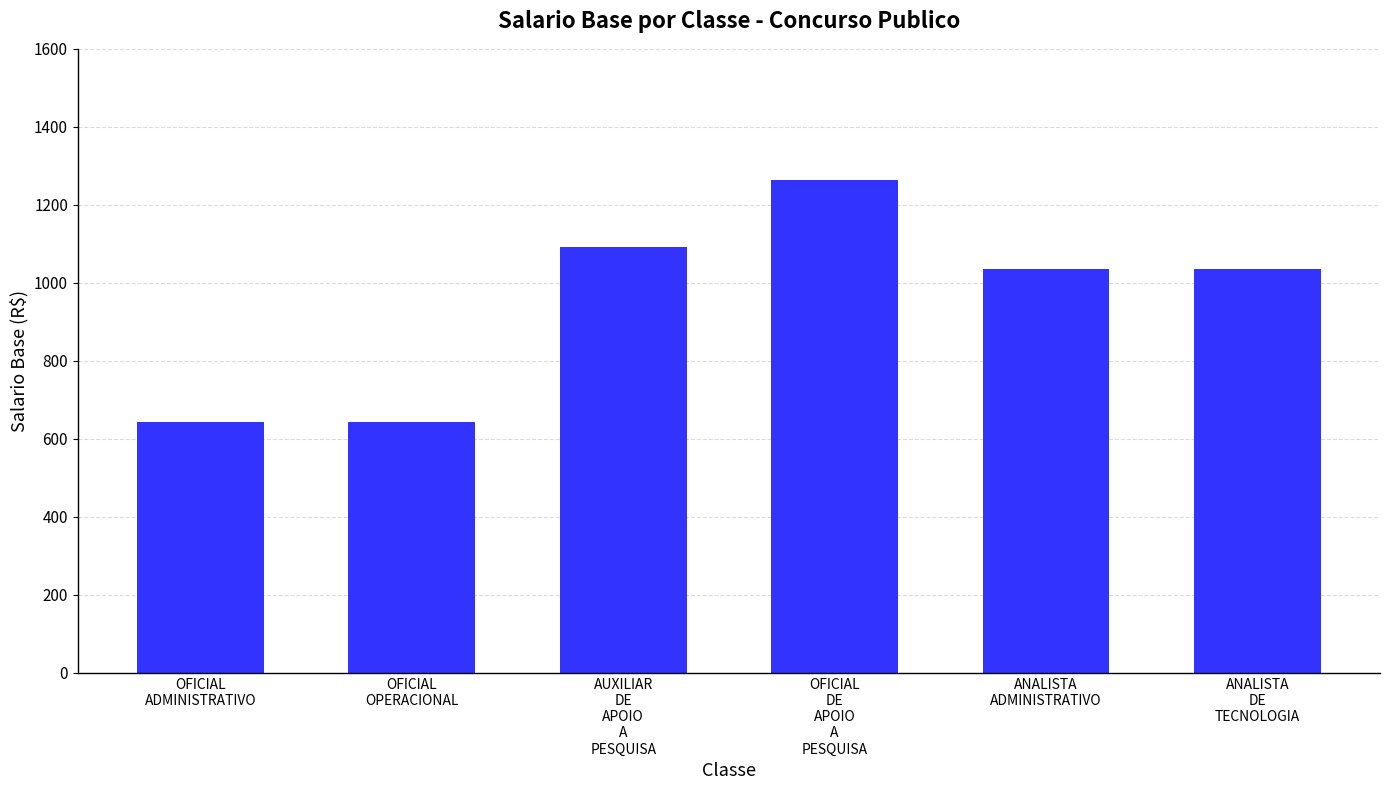

Which has a higher value, OFICIAL
DE
APOIO
A
PESQUISA or AUXILIAR
DE
APOIO
A
PESQUISA?

OFICIAL
DE
APOIO
A
PESQUISA